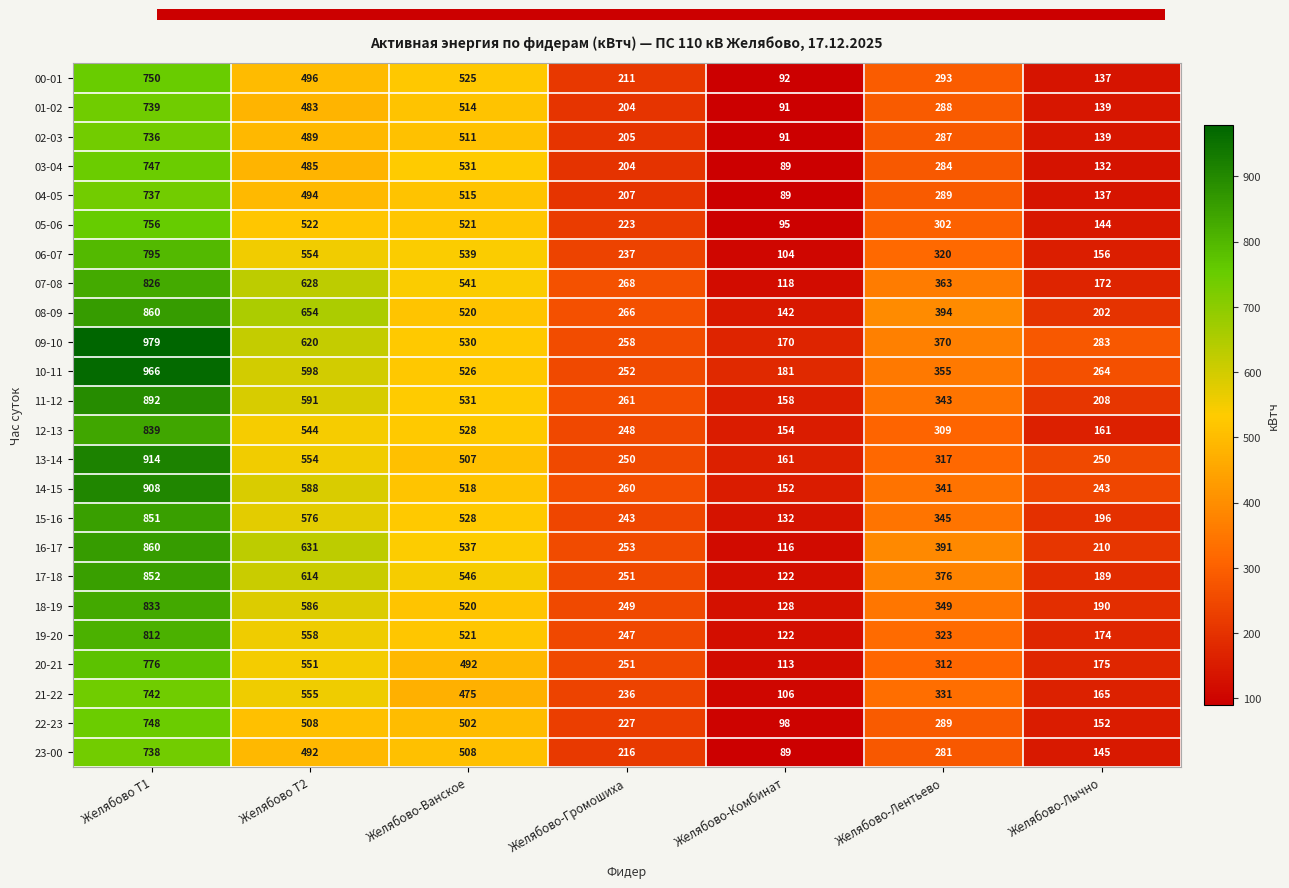

What is the difference between the maximum and minimum values in the 08-09 series?

718